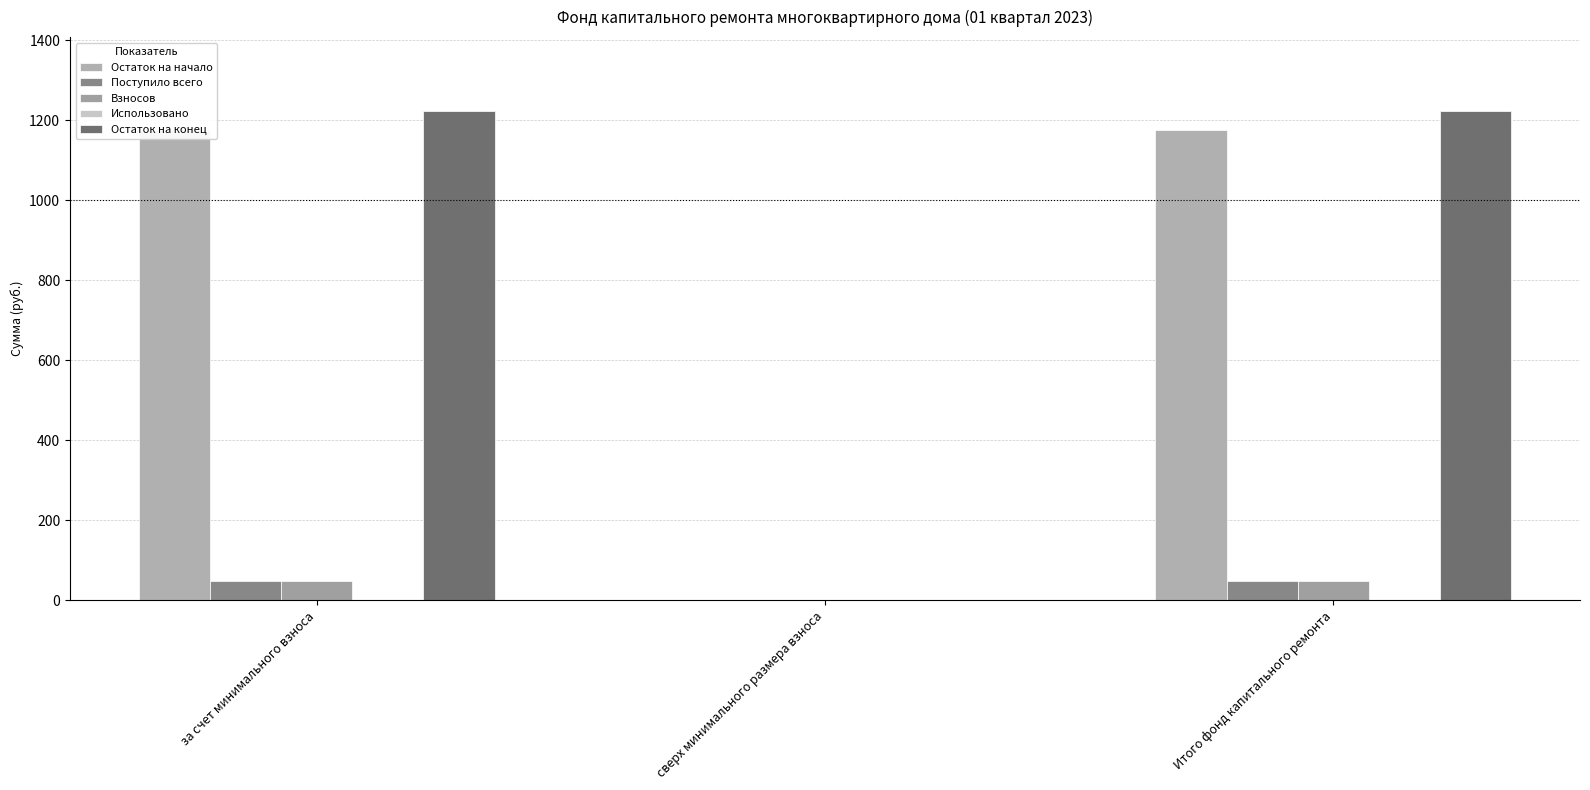

What is the sum of the Остаток на конец values at сверх минимального размера взноса and за счет минимального взноса?

1224.1